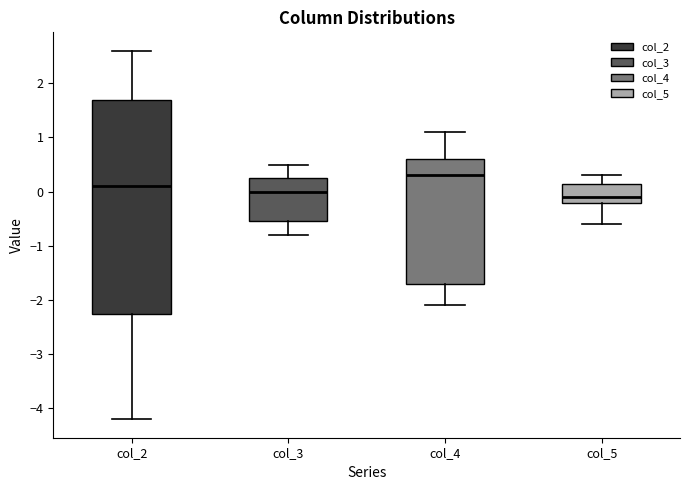

Reading left to right, transcribe this box plot: for each box, give where its median line is, the range the box spans, and where its two whiskers end, as read against the y-axis. The values are not printed on the chart, so give them approximately, as read against the axis.

col_2: median 0.1, box -2.2 to 1.7, whiskers -4.2 to 2.6
col_3: median 0.0, box -0.5 to 0.3, whiskers -0.8 to 0.5
col_4: median 0.3, box -1.7 to 0.6, whiskers -2.1 to 1.1
col_5: median -0.1, box -0.2 to 0.2, whiskers -0.6 to 0.3